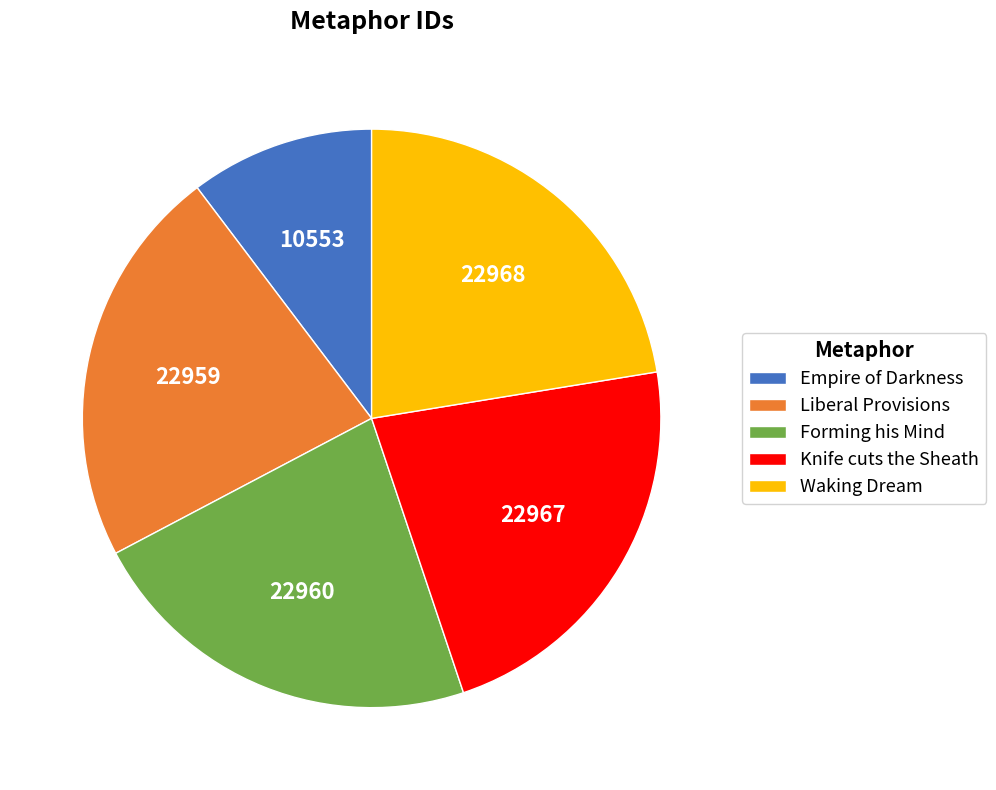

Approximately how many times larger is the value at Empire of Darkness compared to Waking Dream?

0.5